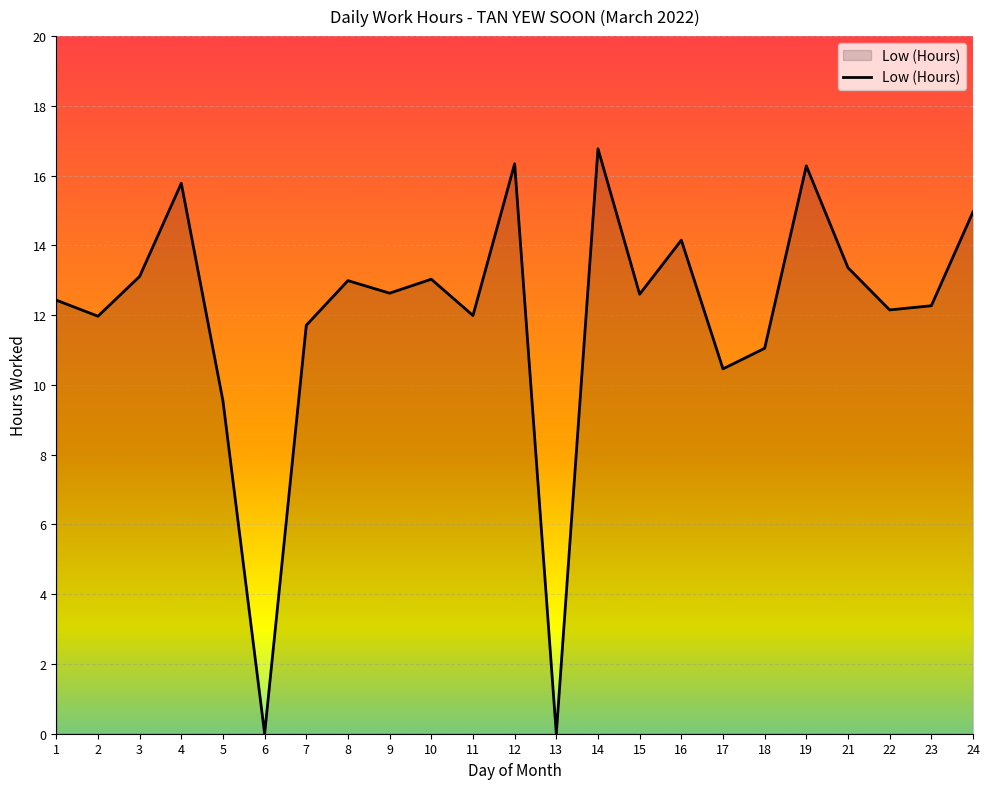

What is the sum of the values at 3 and 19?

29.4